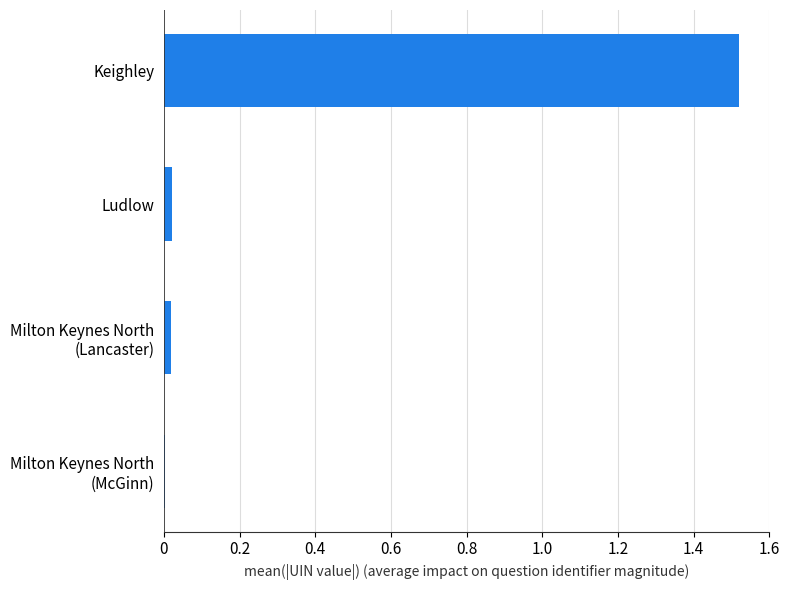

Which label corresponds to the largest value in the chart?

Keighley